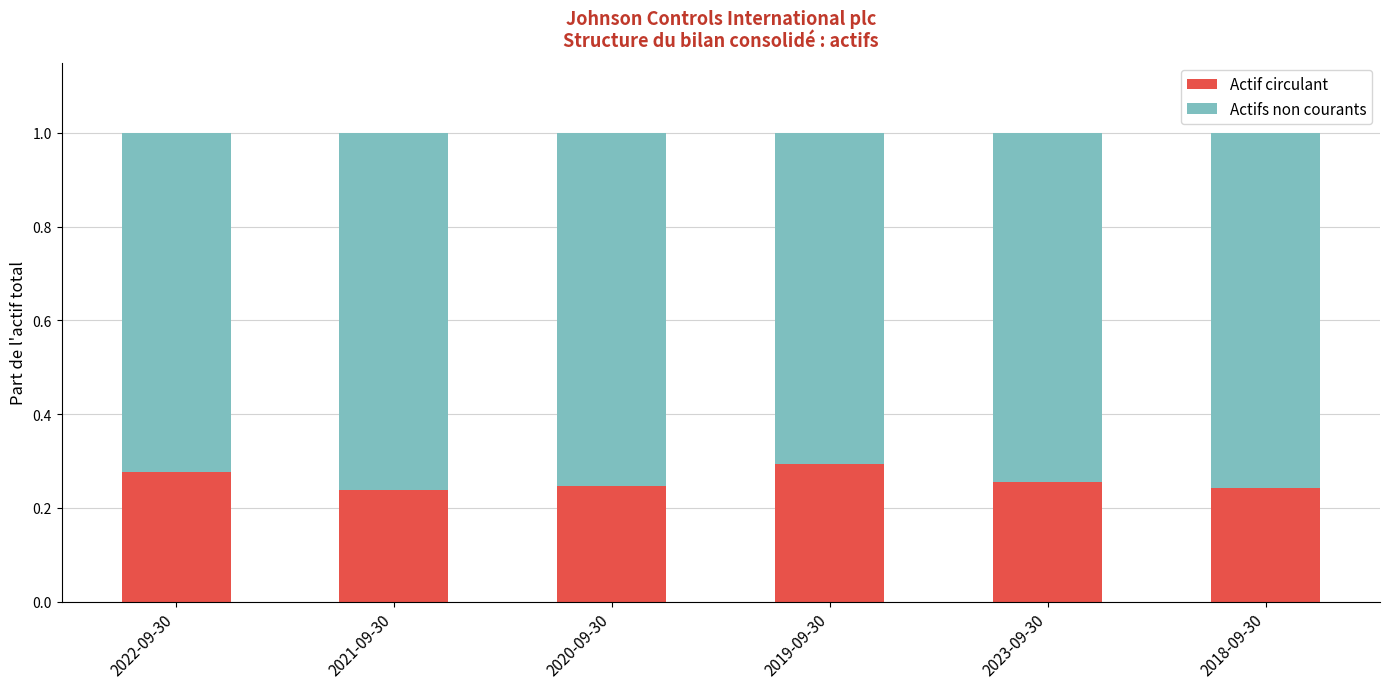

What is the difference between the maximum and second lowest values in the Actif circulant series?

0.1